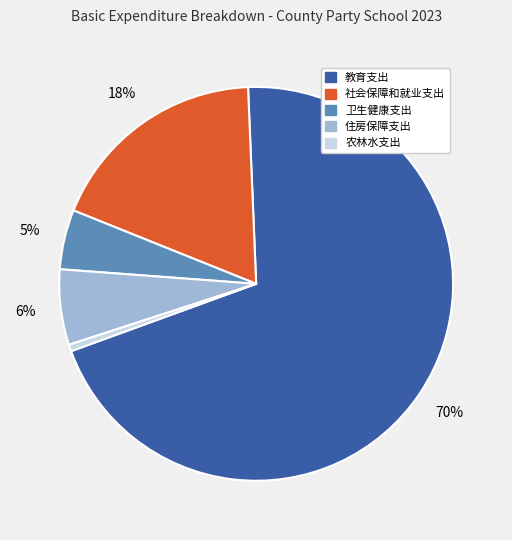

Does 教育支出 account for over 50% of the chart?

Yes